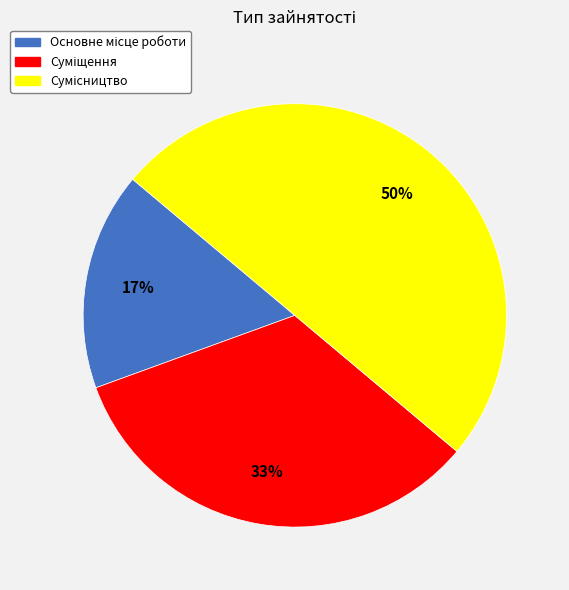

To the nearest percent, what is the difference between the largest and smallest slice percentages?

33%